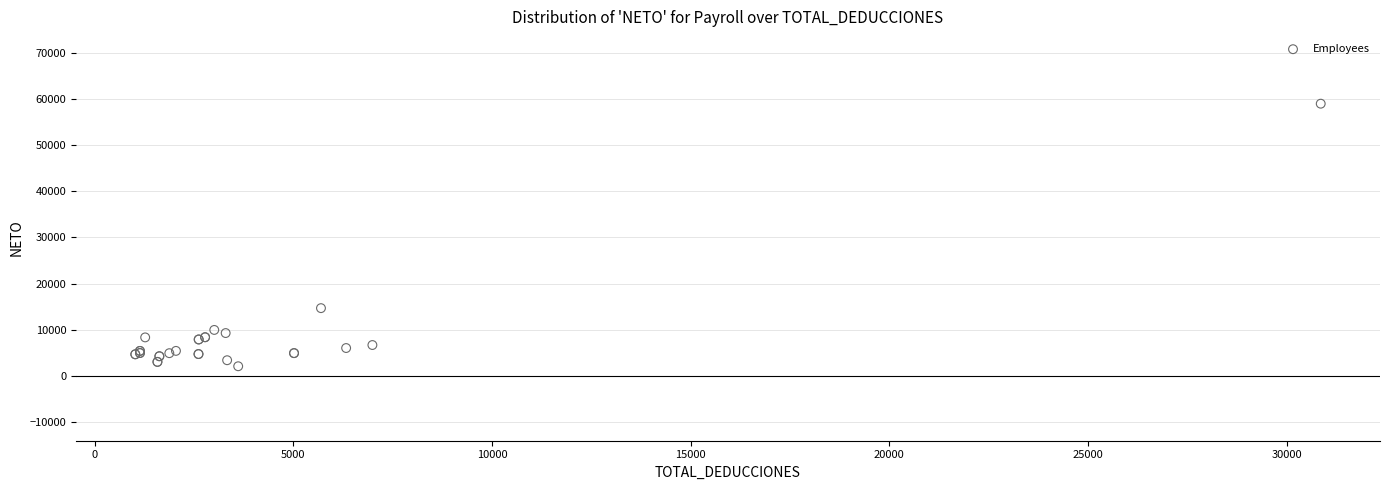

What Y value in the scatter plot is closest to 30530?

14694